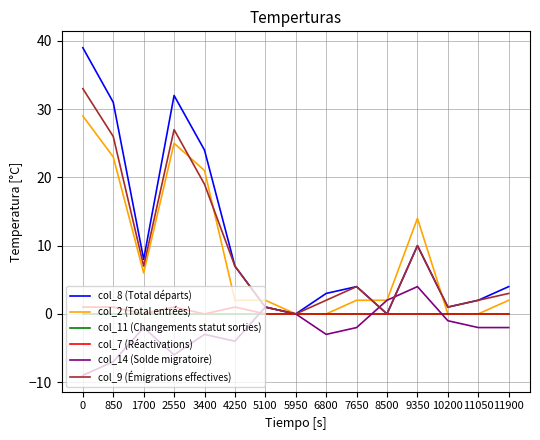

What is the minimum value shown in the chart?

-9